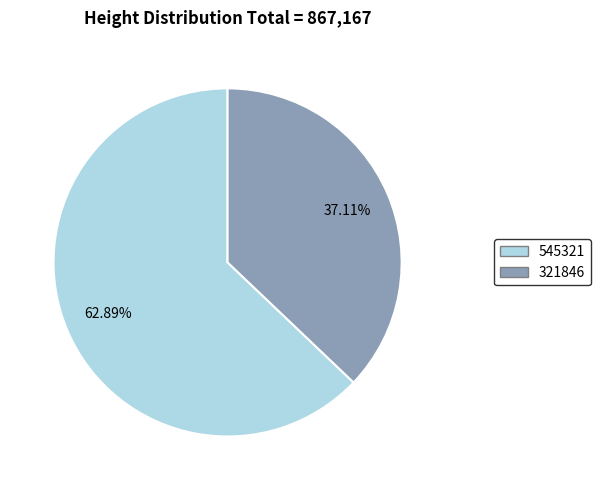

Approximately how many times larger is the value at 321846 compared to 545321?

0.6